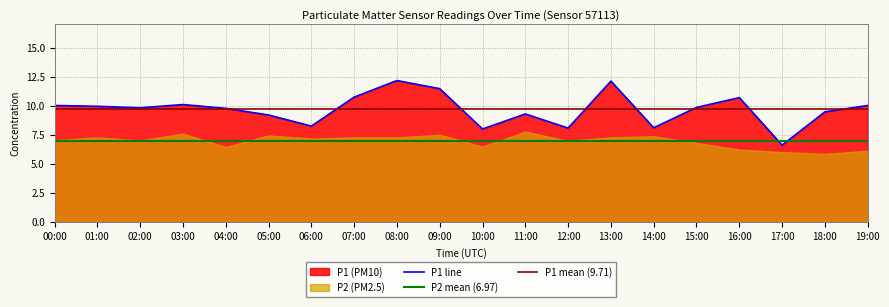

True or false: the data shows 13.3 at 11:00.

False